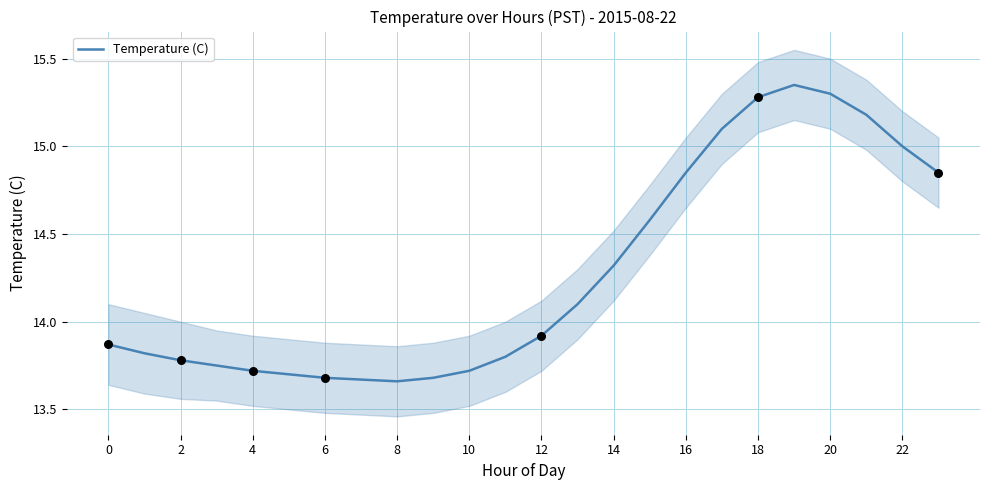

Between 17 and 19, which is larger?

19